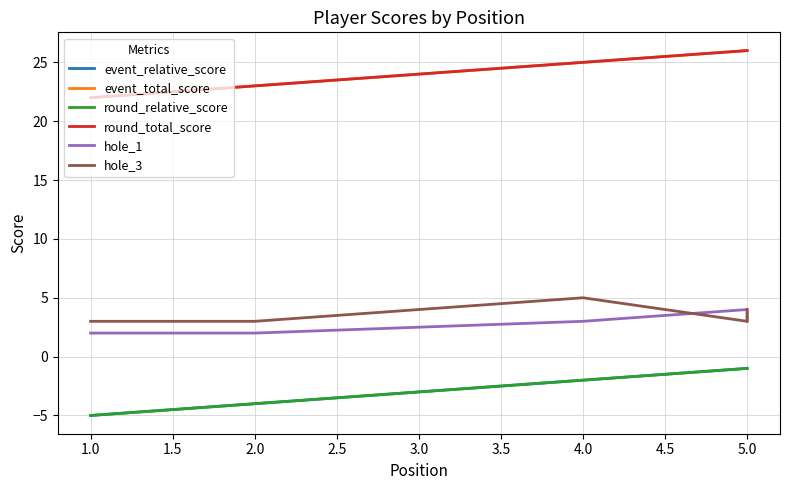

What is the minimum value shown in the chart?

-5